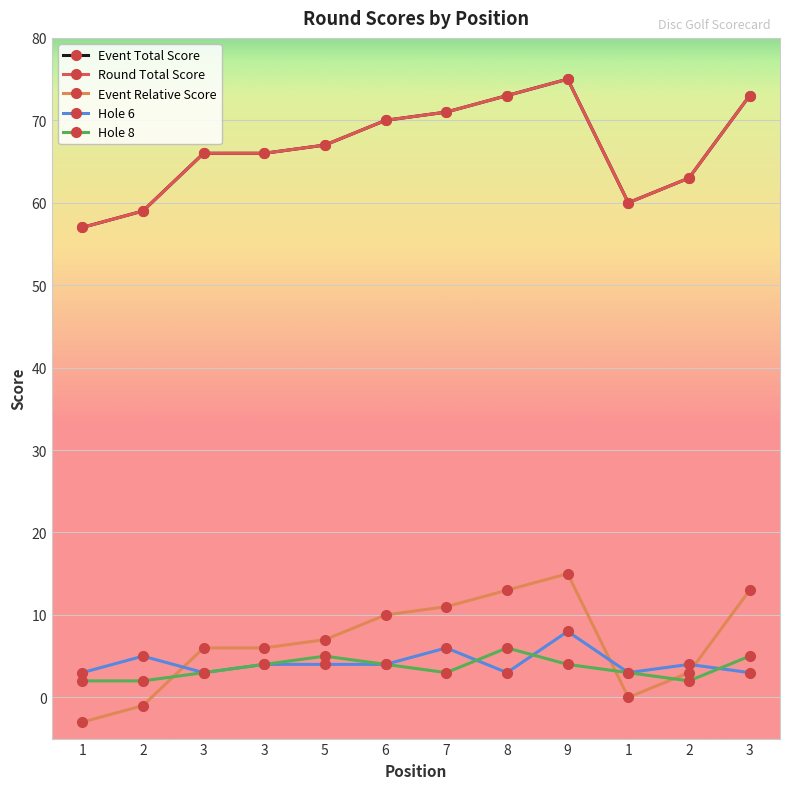

At which category is the sum across all series the highest?

9